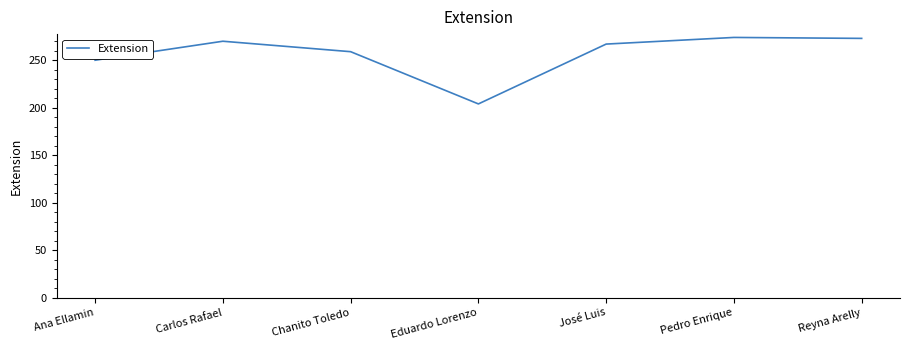

At which label does the data first exceed 267?

Carlos Rafael